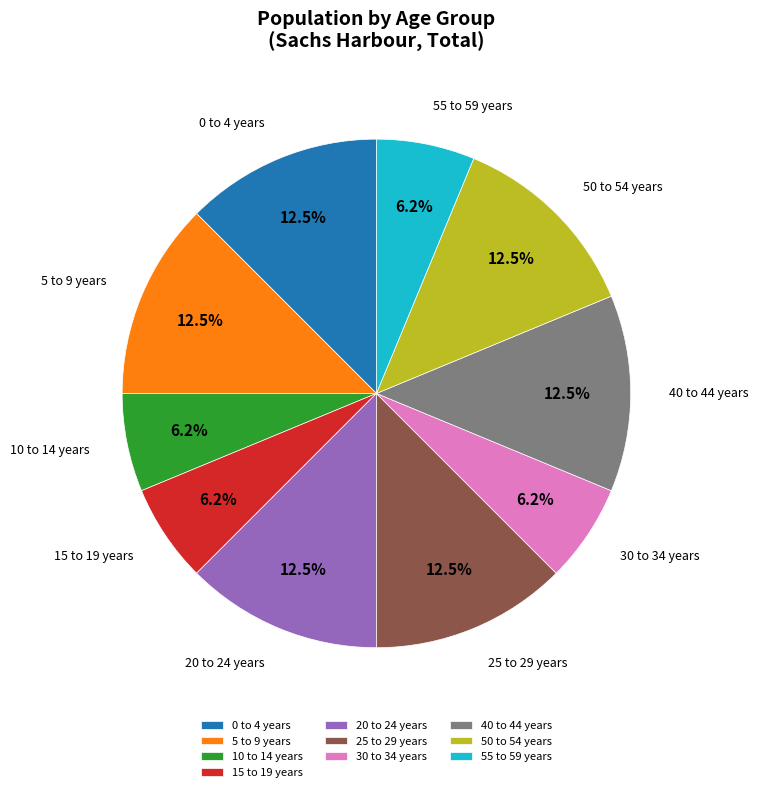

How many slices are in this pie chart?

10